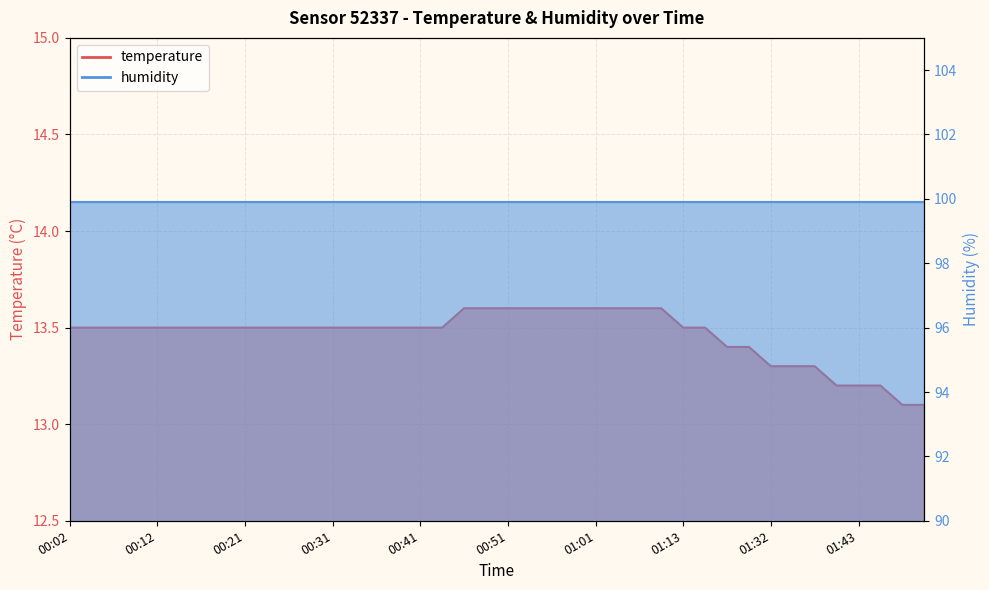

What is the change in value from 00:46 to 01:38?

-0.3